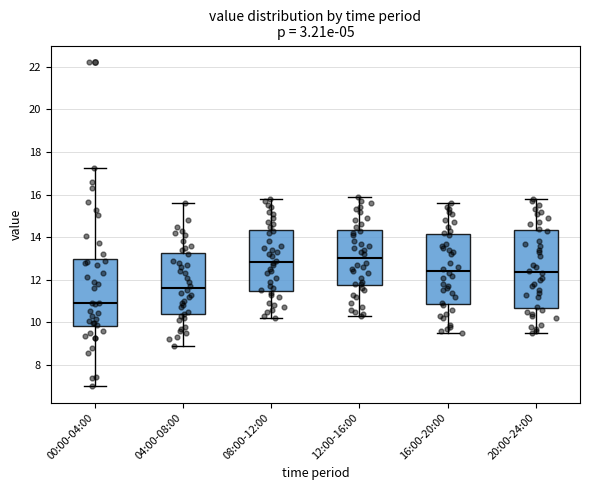

Where does the median line of the box for 20:00-24:00 sit on the y-axis? The values are not printed on the chart, so give them approximately, as read against the axis.

12.4